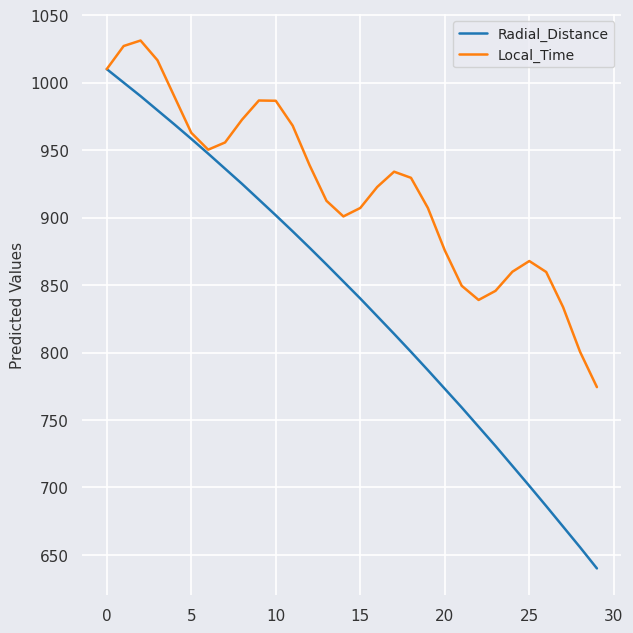

What is the greatest value displayed?

1031.2